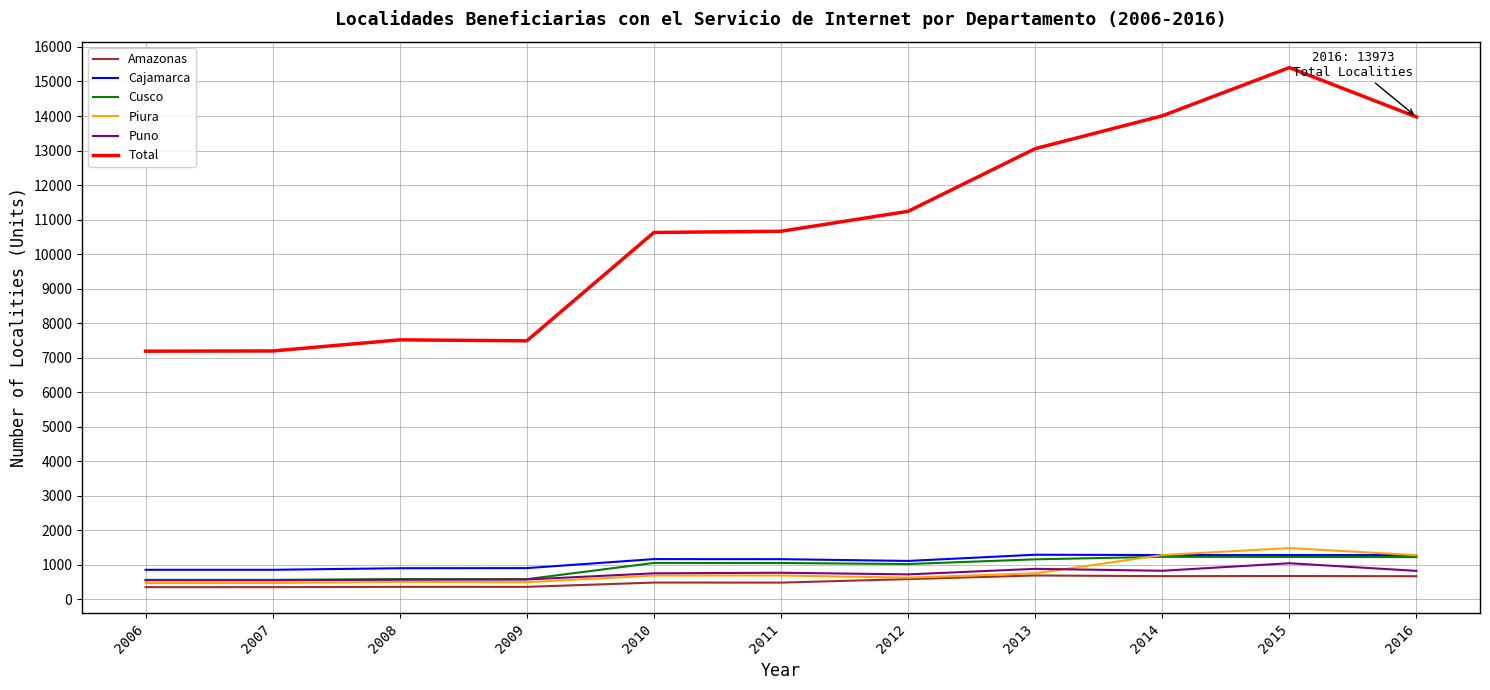

True or false: Total and Amazonas cross at least once.

False